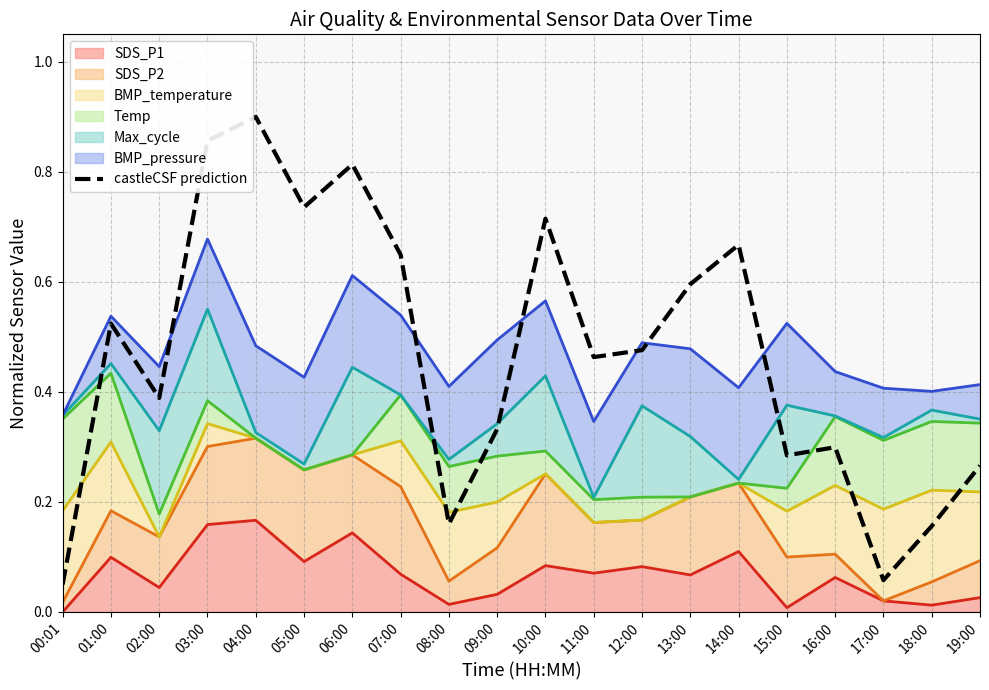

Rank the categories by value from highest to lowest.

04:00, 03:00, 06:00, 05:00, 10:00, 14:00, 07:00, 13:00, 01:00, 12:00, 11:00, 02:00, 09:00, 16:00, 15:00, 19:00, 08:00, 18:00, 17:00, 00:01